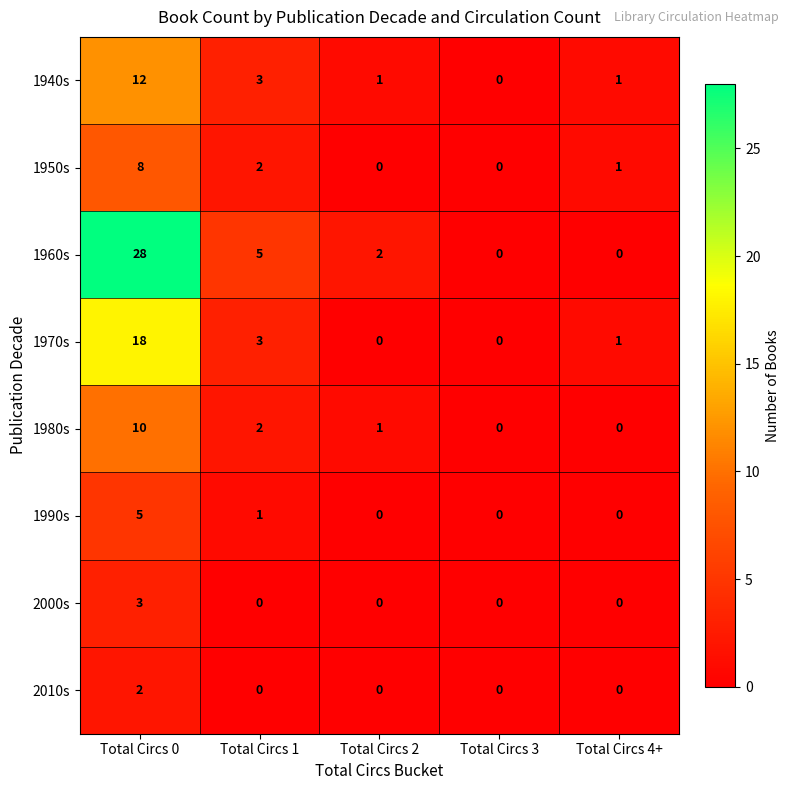

What is the sum of the 1950s values at Total Circs 3 and Total Circs 0?

8